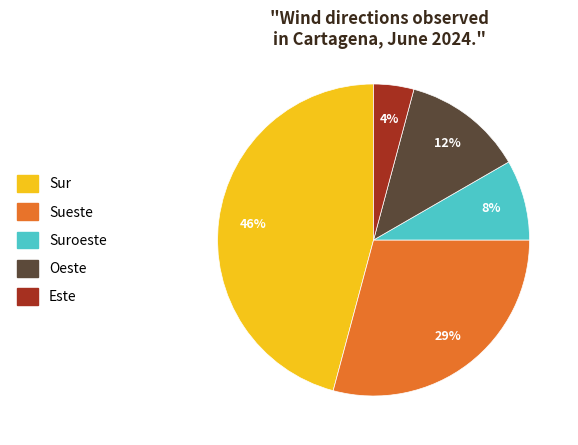

Is there any slice that represents more than half of the pie?

No